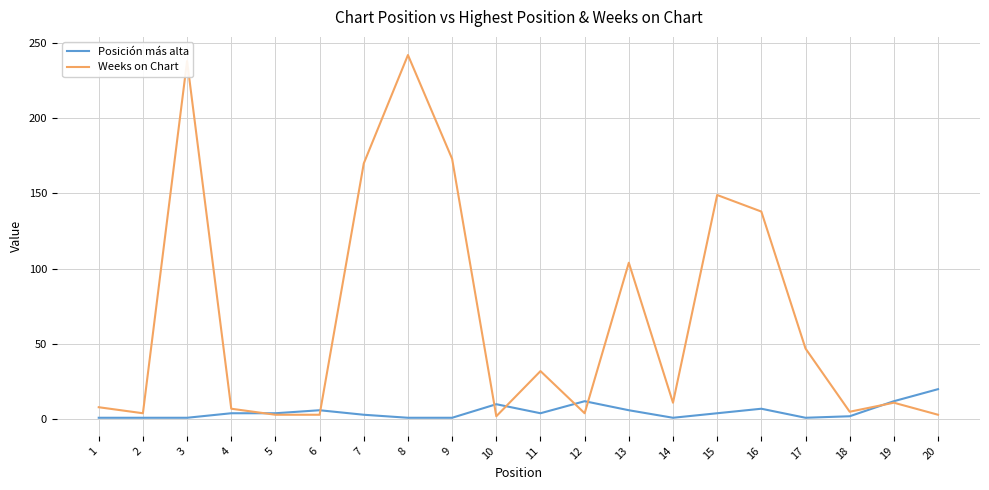

Which series changed the most between 11 and 15?

Weeks on Chart